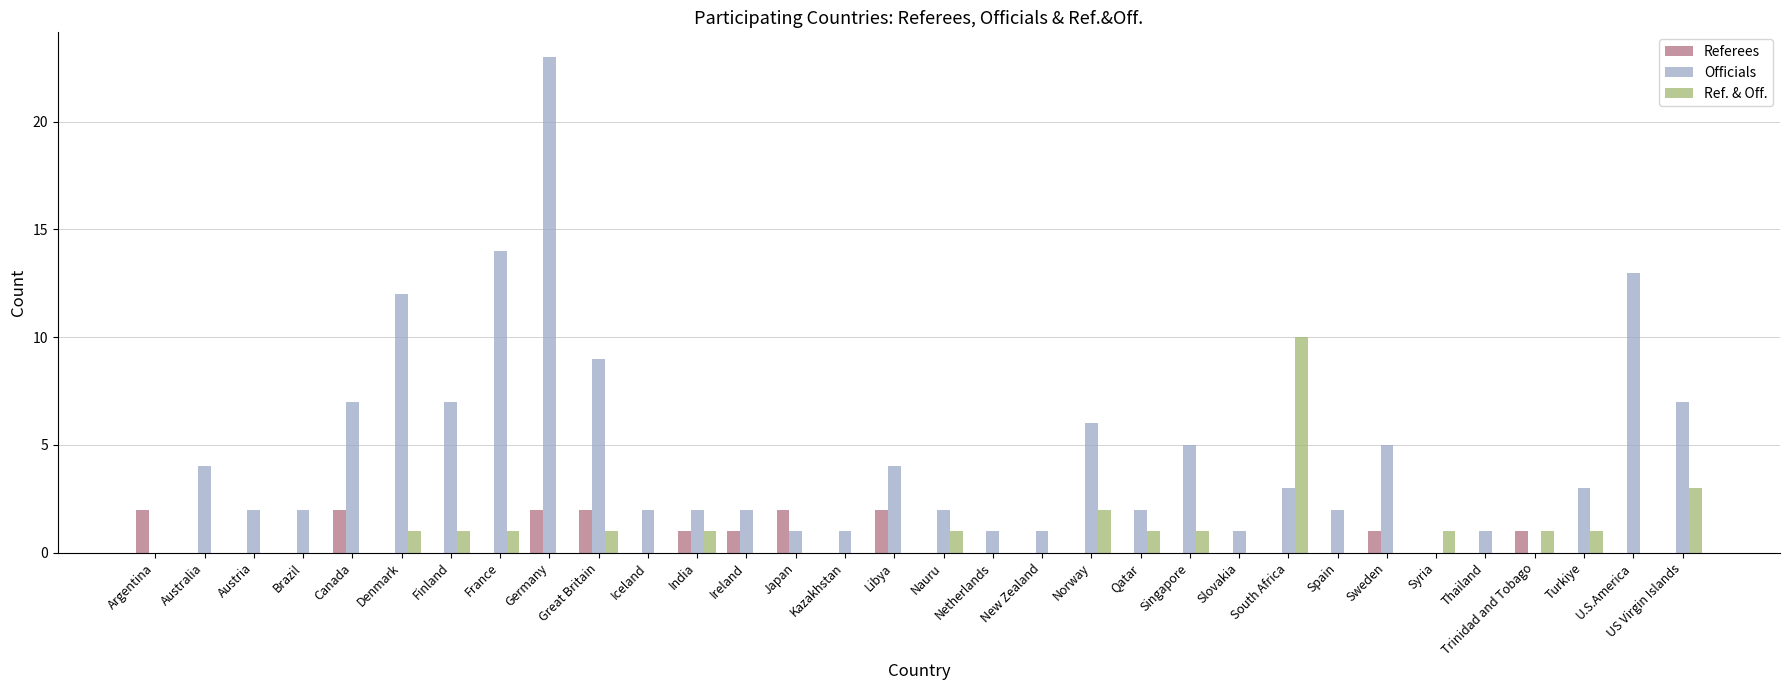

What is the sum of the Officials values at Nauru and Germany?

25